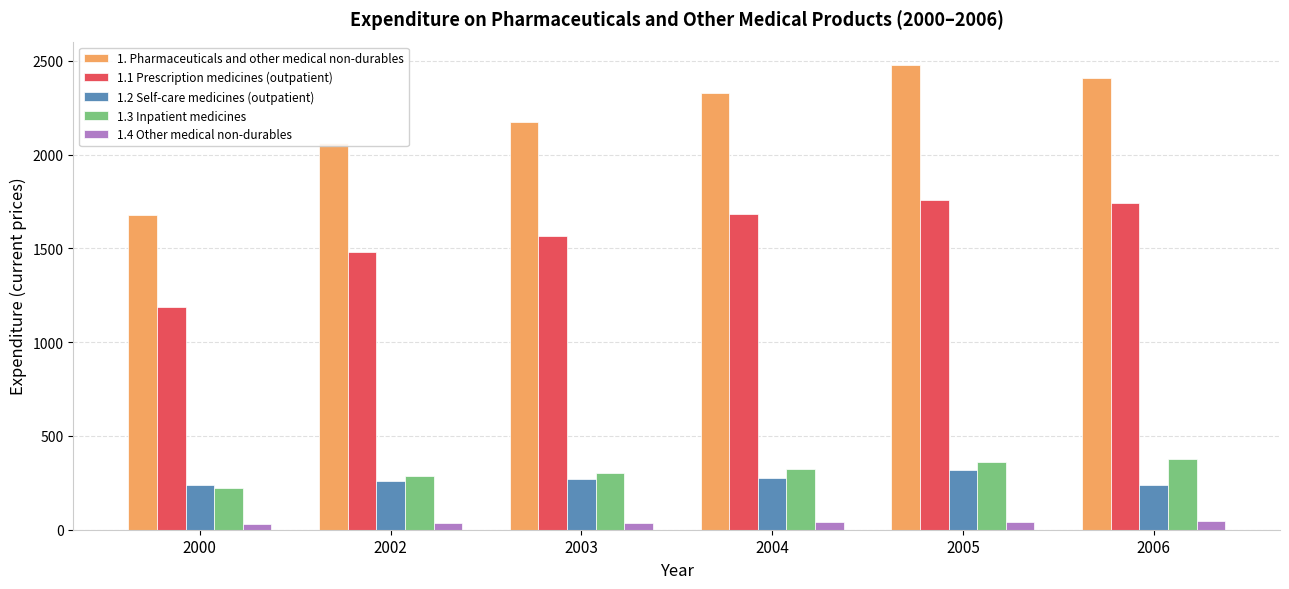

What is the average value of the 1. Pharmaceuticals and other medical non-durables series?

2188